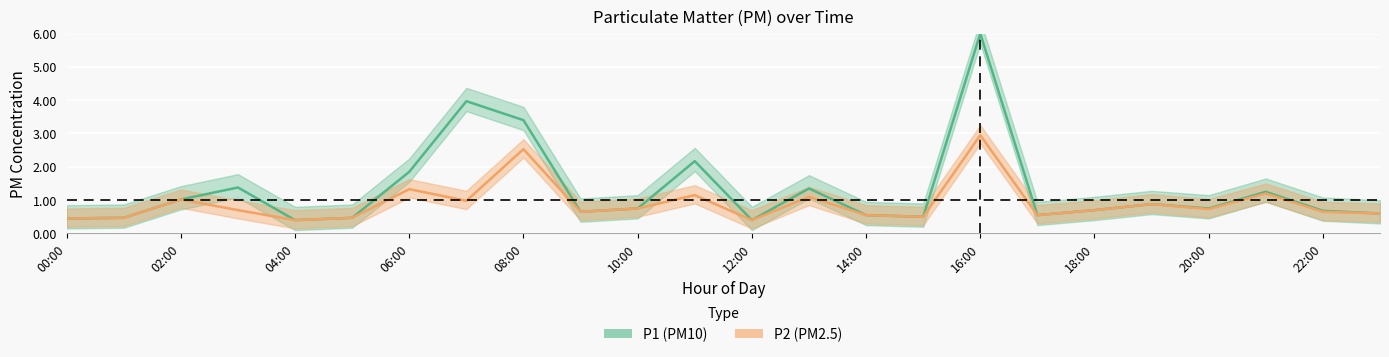

True or false: the data has more than 2 interior local peaks.

True